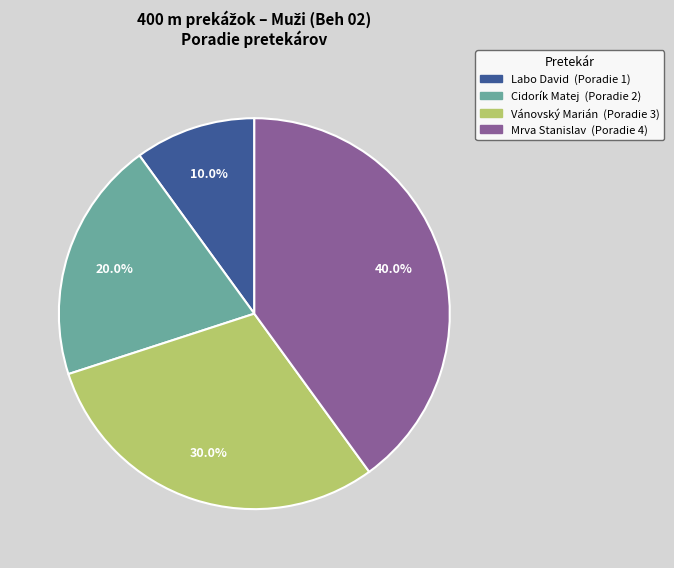

Approximately how many times larger is the value at Labo David compared to Vánovský Marián?

0.3